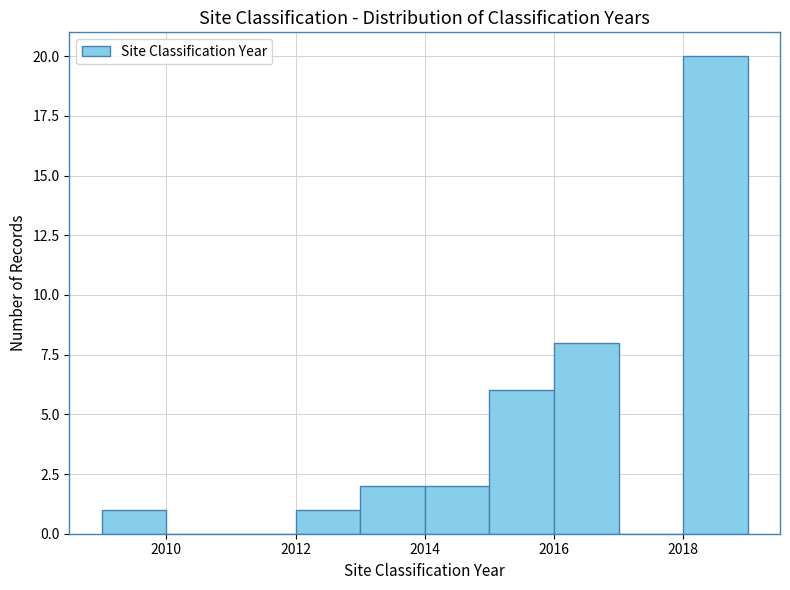

Reading left to right, transcribe this chart: for each bar, give the range it covers on the x-axis and its height. The values are not printed on the chart, so give them approximately, as read against the axis.

2009 to 2010: 1
2010 to 2011: 0
2011 to 2012: 0
2012 to 2013: 1
2013 to 2014: 2
2014 to 2015: 2
2015 to 2016: 6
2016 to 2017: 8
2017 to 2018: 0
2018 to 2019: 20